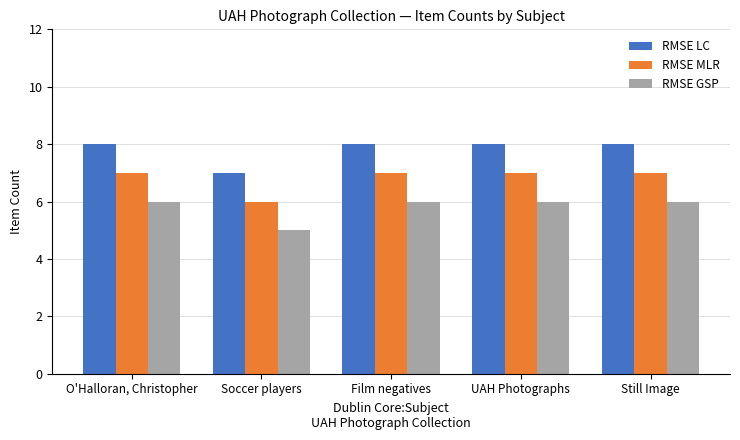

What is the value of the RMSE MLR bar at the 2nd from the left?

6